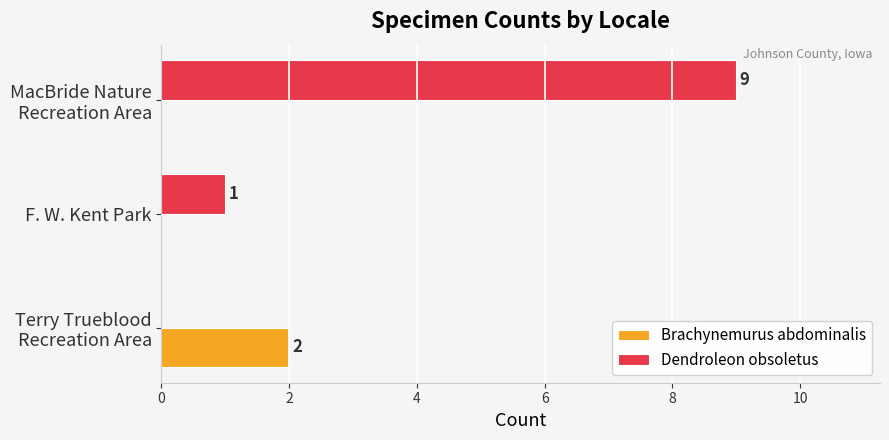

What is the sum of all Dendroleon obsoletus values?

10